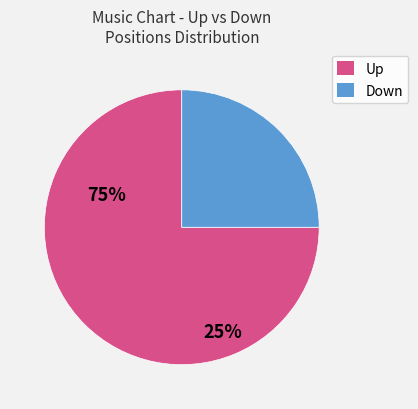

Is it true that Down is 30% of the pie?

False